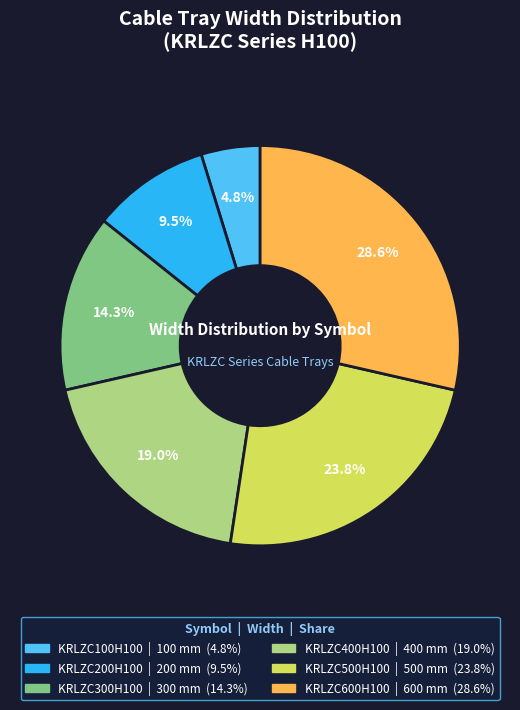

Approximately how many times larger is the value at KRLZC600H100 compared to KRLZC300H100?

2.0